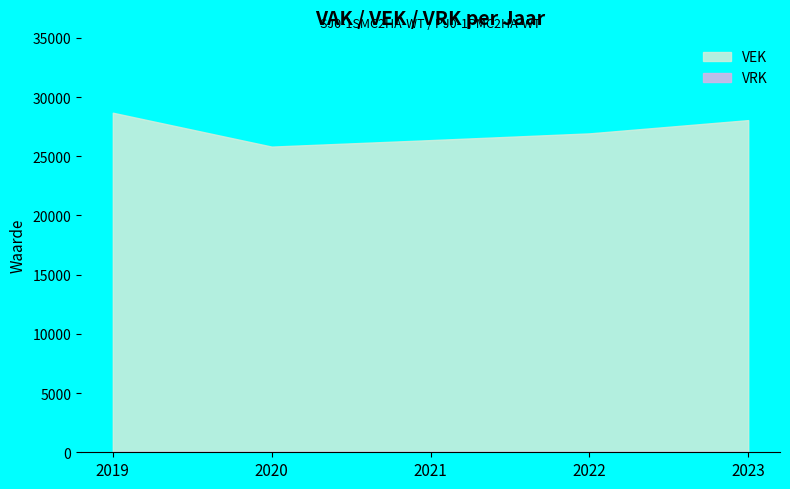

What is the value of the 5th point from the left?

28054